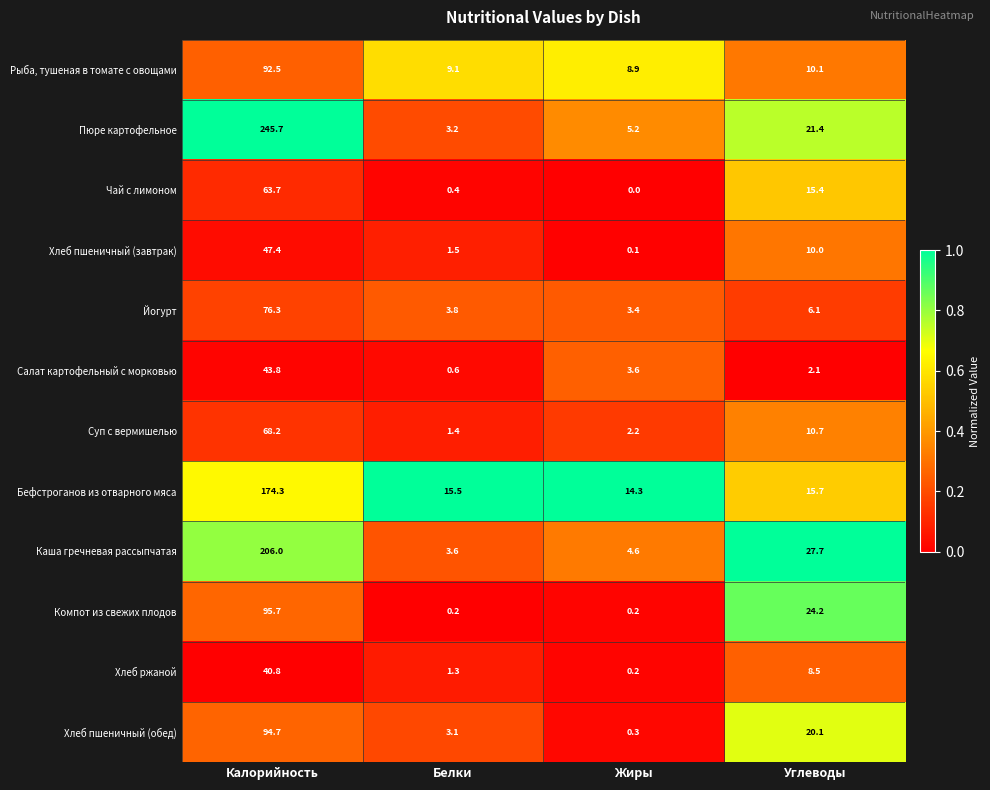

Which series has the largest total across all categories?

Пюре картофельное